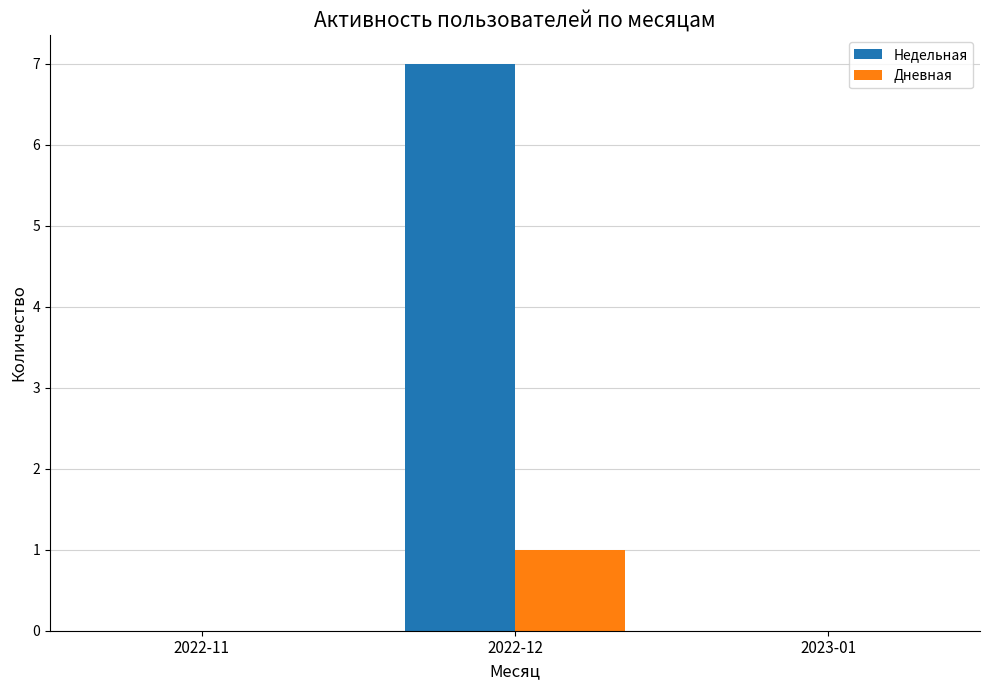

Which series has the largest total across all categories?

Недельная